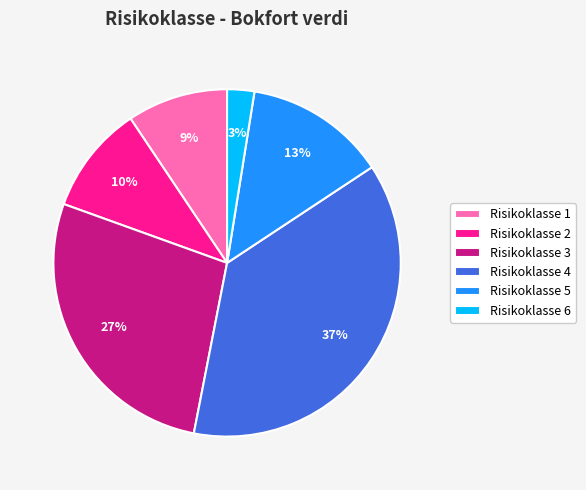

To the nearest percent, what percentage of the pie is Risikoklasse 1?

9%